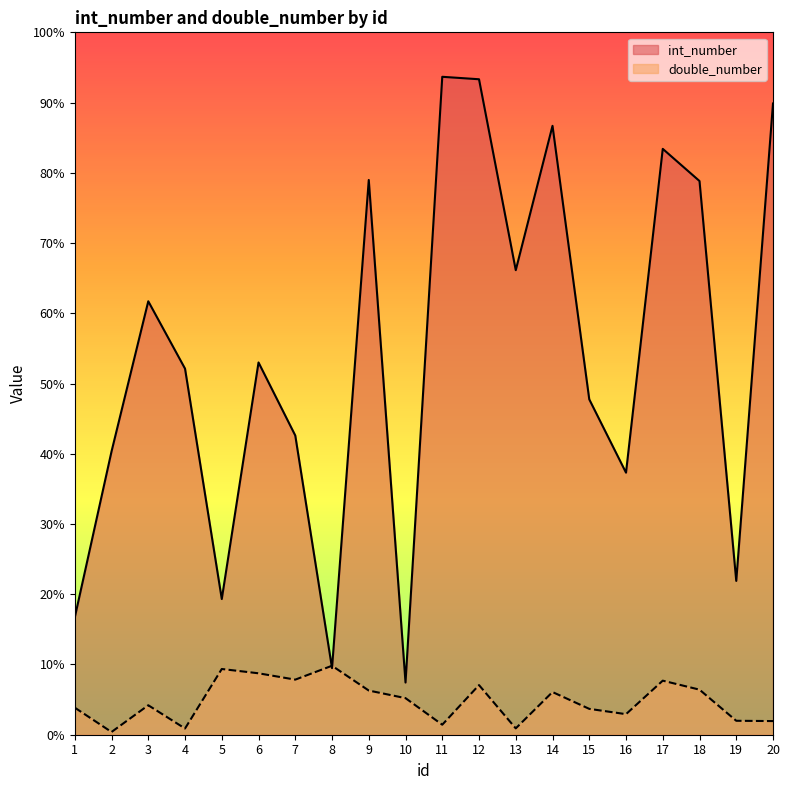

Reading right to left, extract all data points from this chart.

int_number: 8987.0	2190.0	7883.0	8341.0	3731.0	4775.0	8669.0	6614.0	9332.0	9367.0	743.0	7898.0	948.0	4260.0	5300.0	1932.0	5212.0	6171.0	4033.0	1670.0
double_number: 194.3	198.5	641.7	769.6	292.6	368.2	607.6	90.2	706.7	142.5	520.7	629.0	981.9	784.4	874.5	935.8	88.4	419.6	38.9	385.2